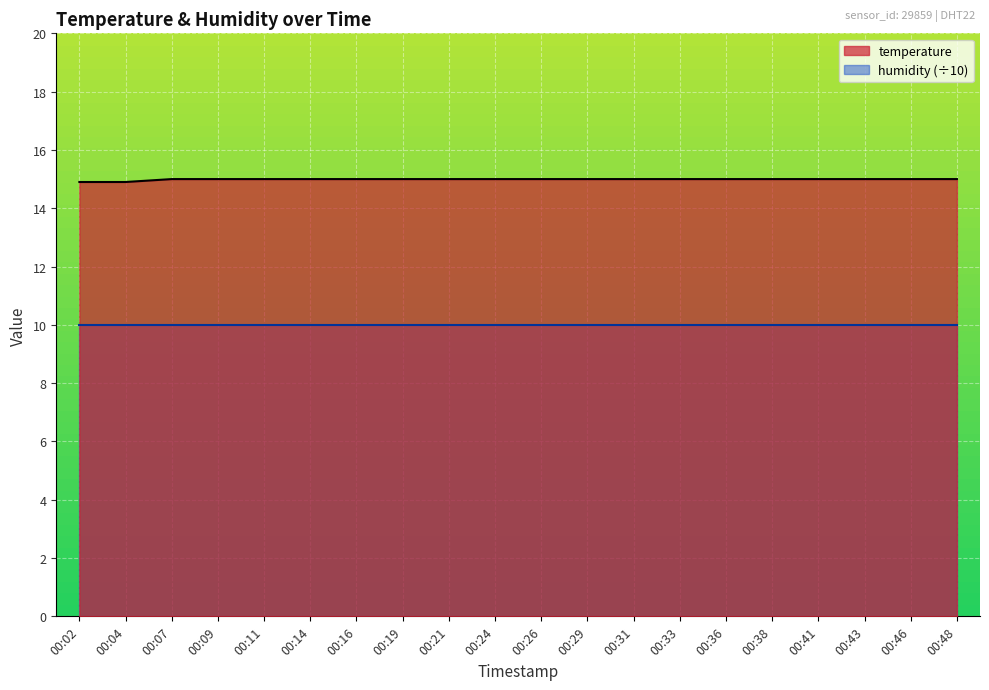

At which label is the value closest to 14?

00:02